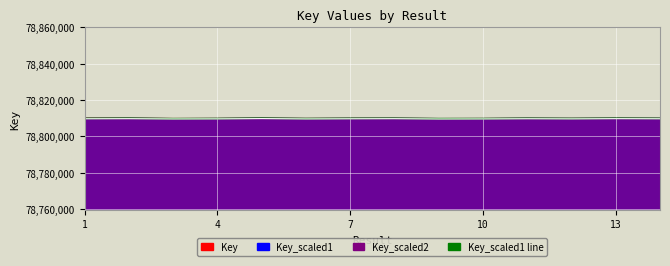

True or false: Key_scaled2 line and Key_scaled1 line intersect in this chart.

False